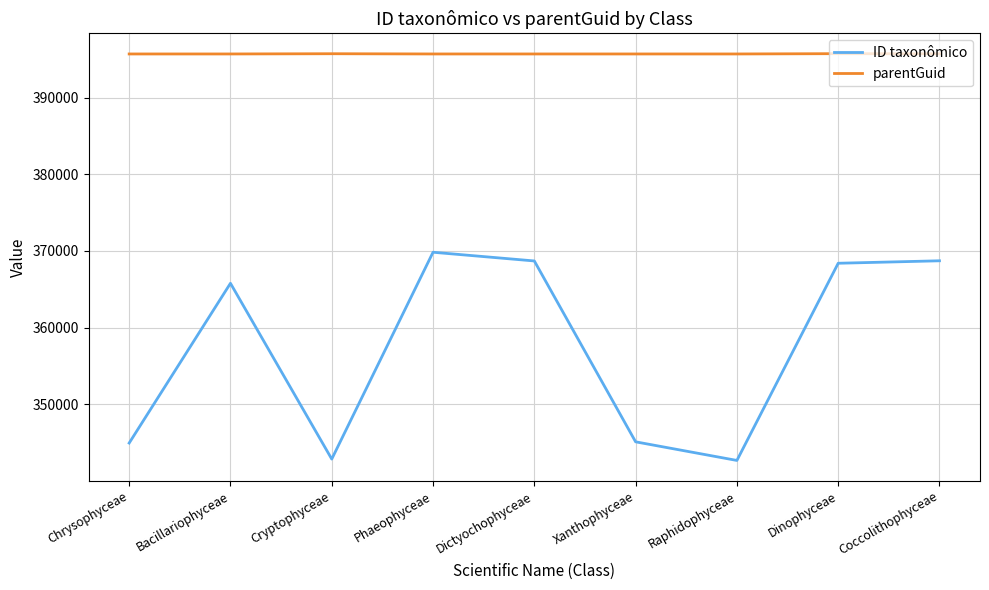

At which category does ID taxonômico reach its first local valley?

Cryptophyceae